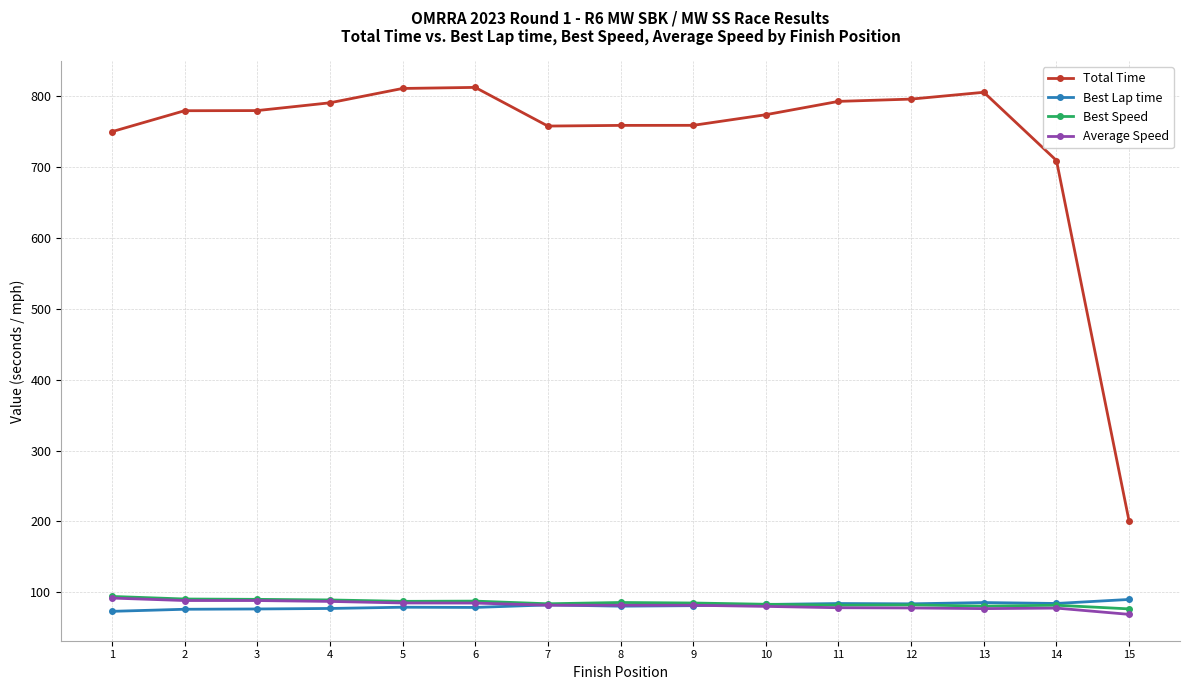

Which category has the lowest value in the Average Speed series?

15